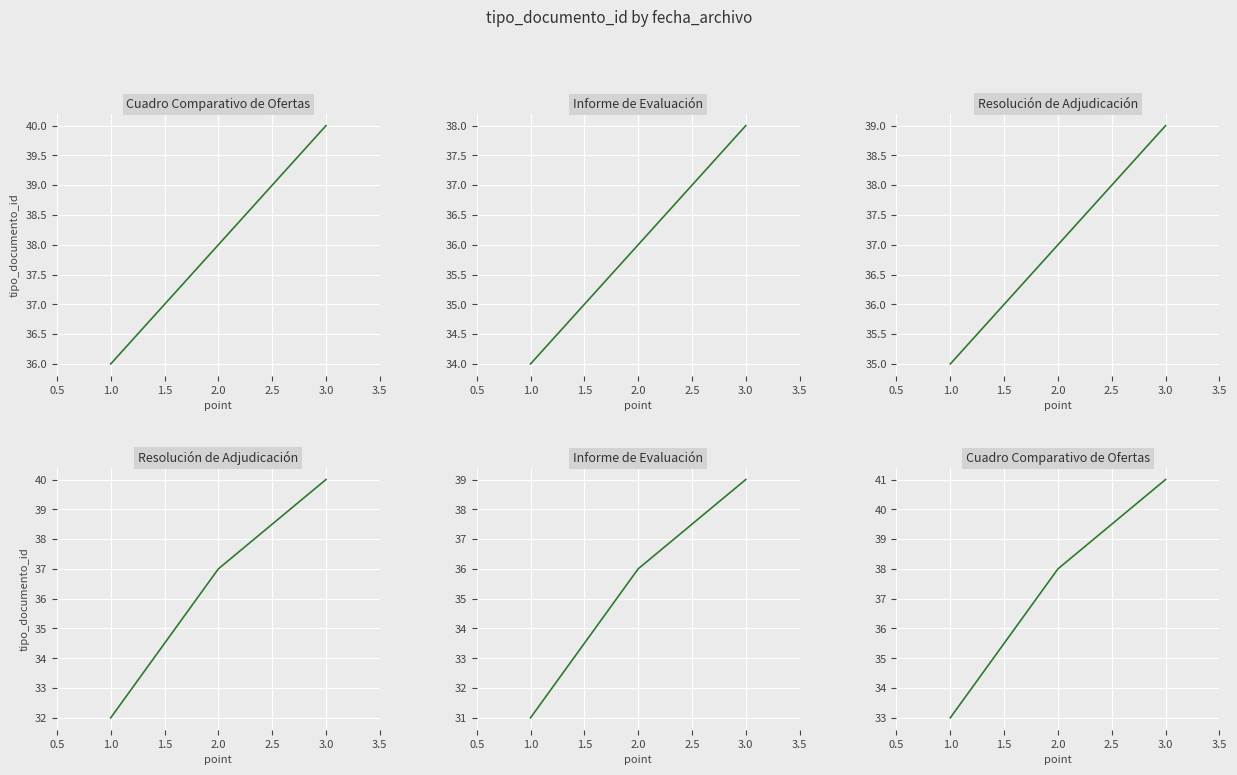

Is it true that Resolución de Adjudicación equals 22 at 2.0?

False